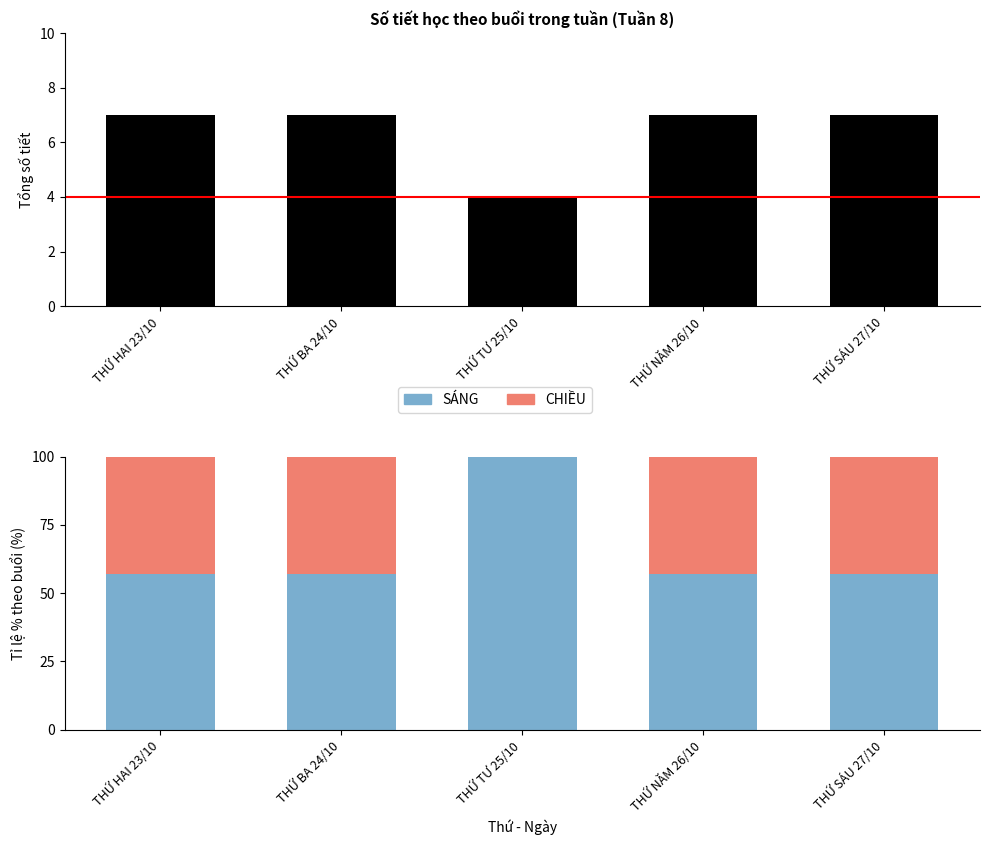

What is the lowest value of the Tổng số tiết series?

4.0